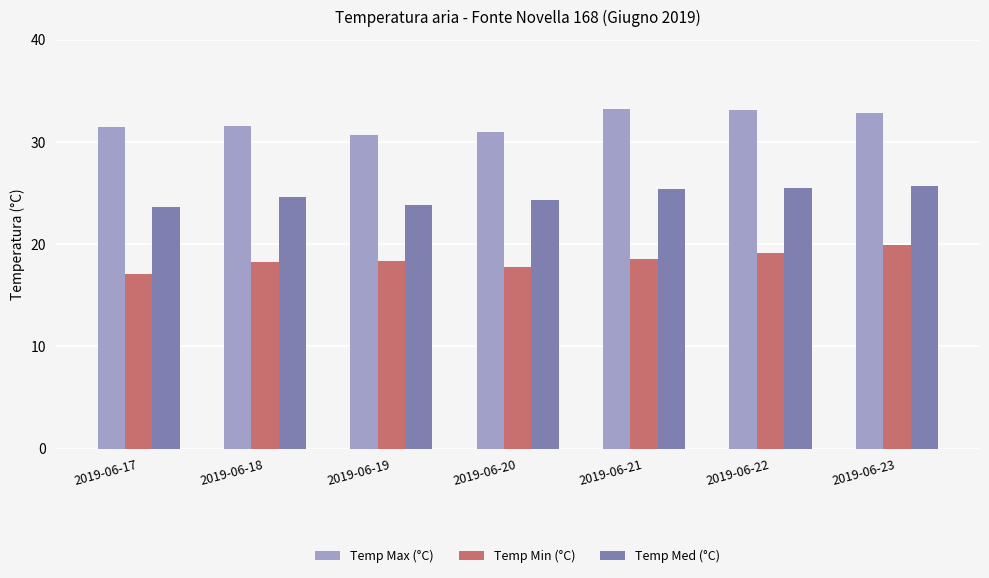

At which label does Temp Med (°C) first exceed 24?

2019-06-18